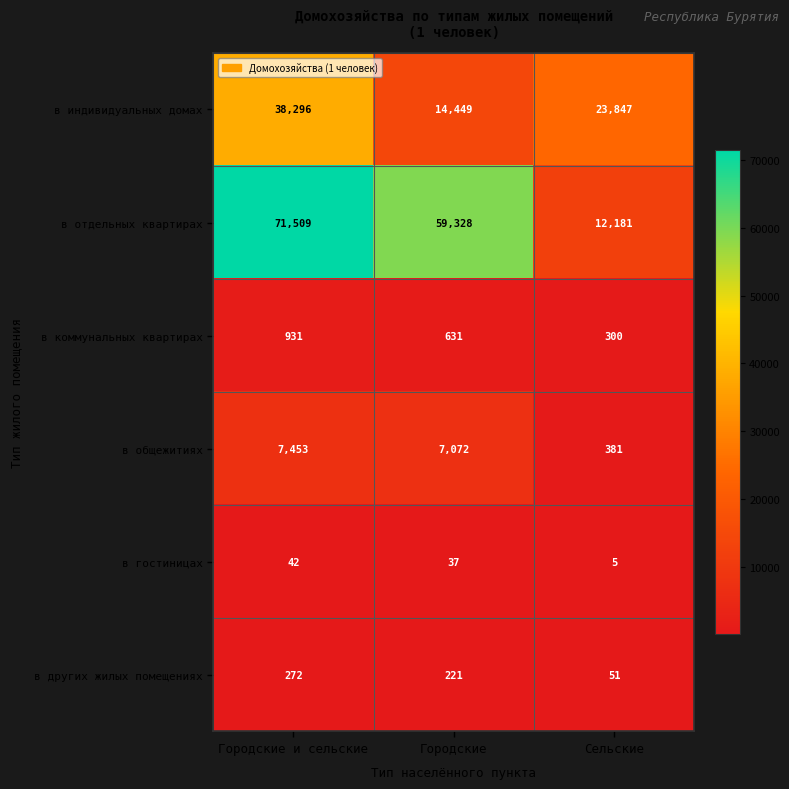

At which category is the sum across all series the highest?

Городские и сельские